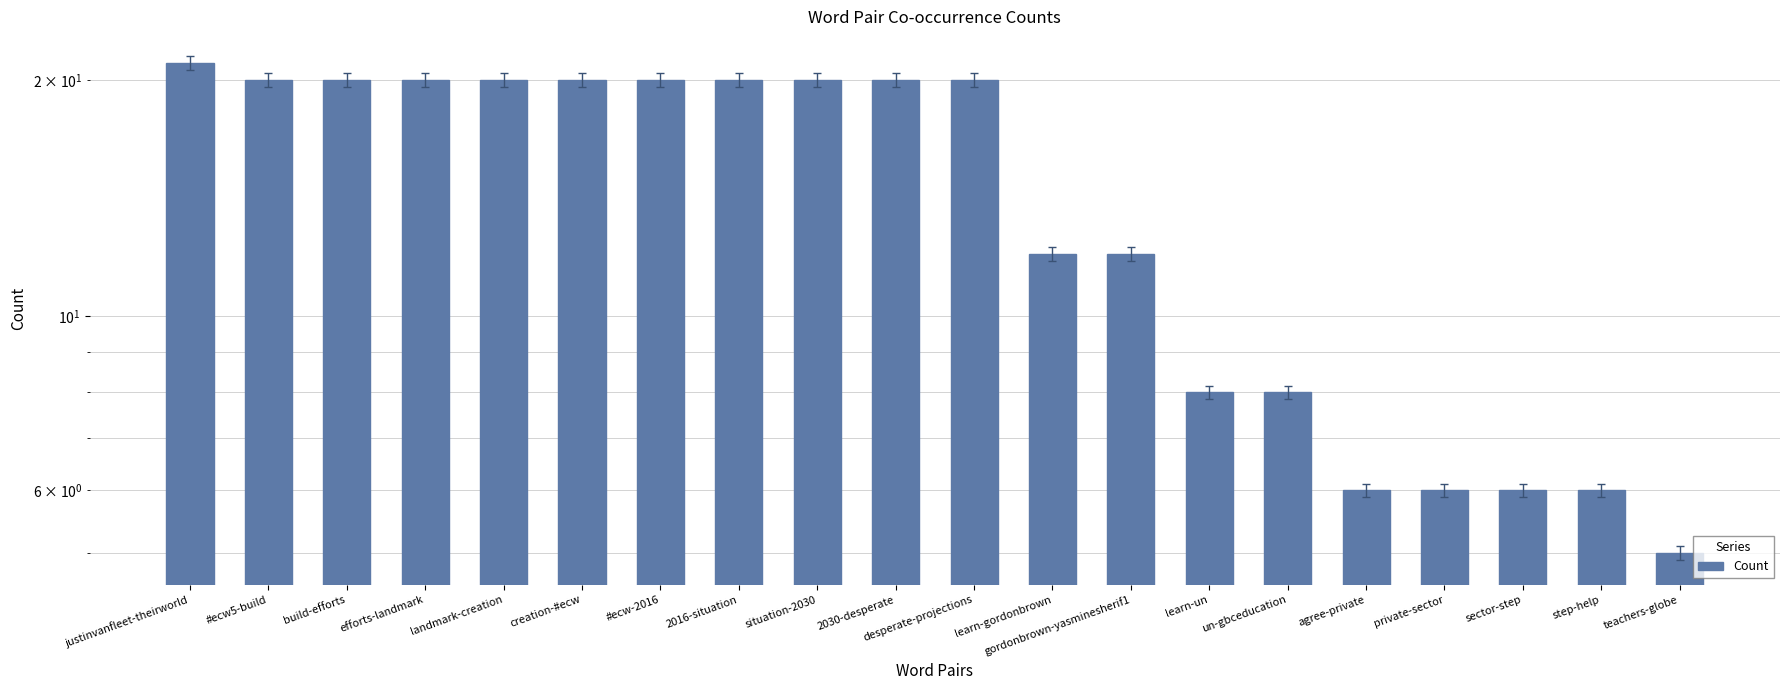

Which has a higher value, desperate-projections or 2016-situation?

desperate-projections